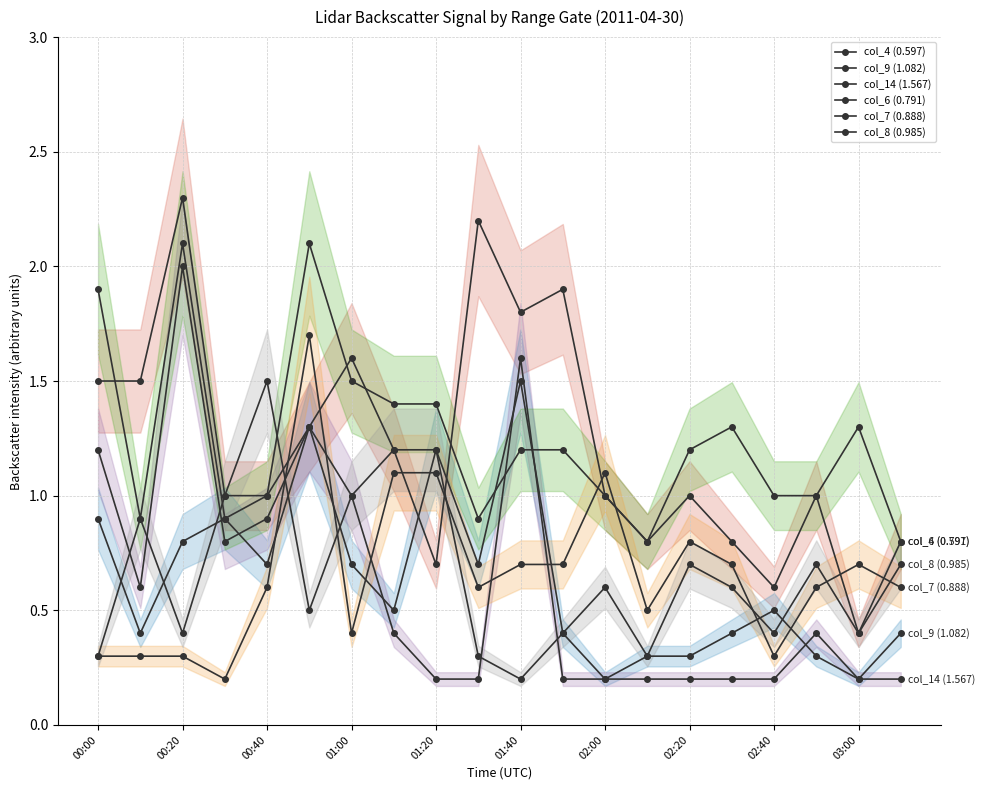

What is the average value of the col_7 (0.888) series?

0.7